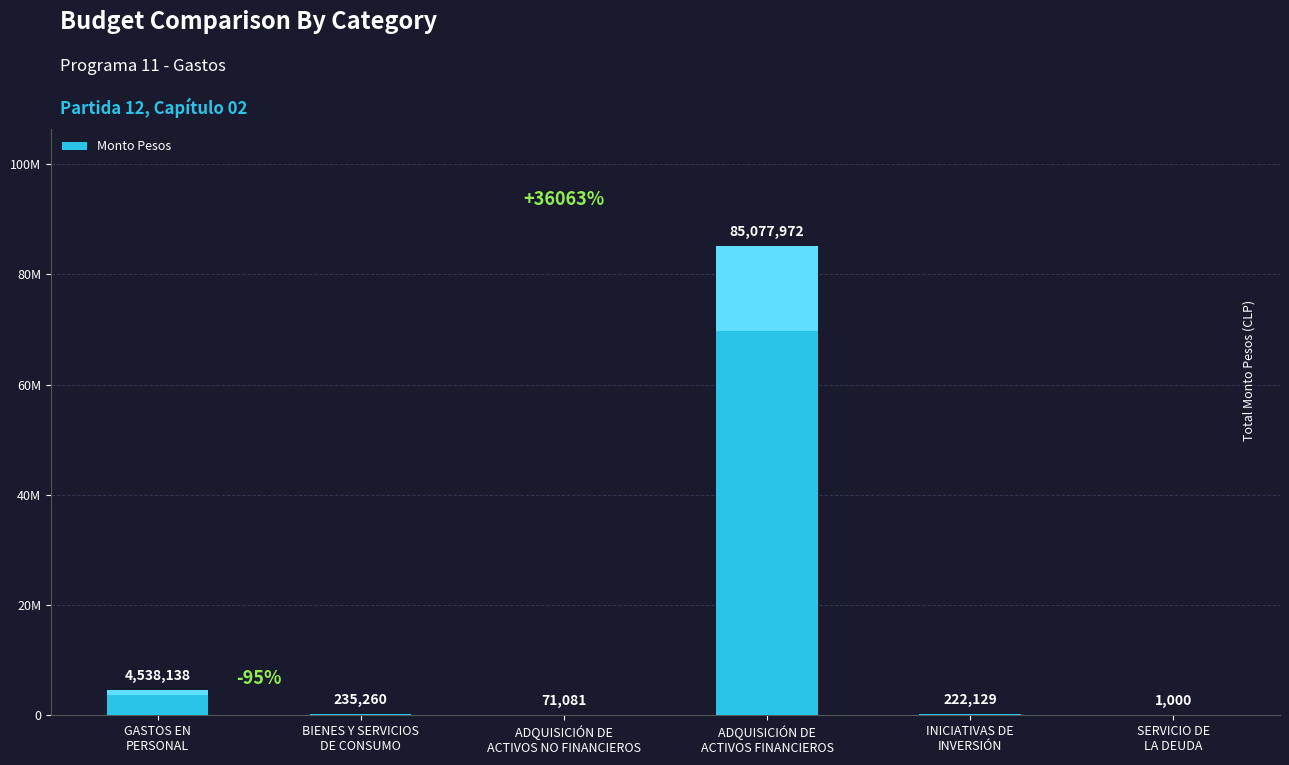

Is it true that the value at ADQUISICIÓN DE
ACTIVOS NO FINANCIEROS is 48783?

False